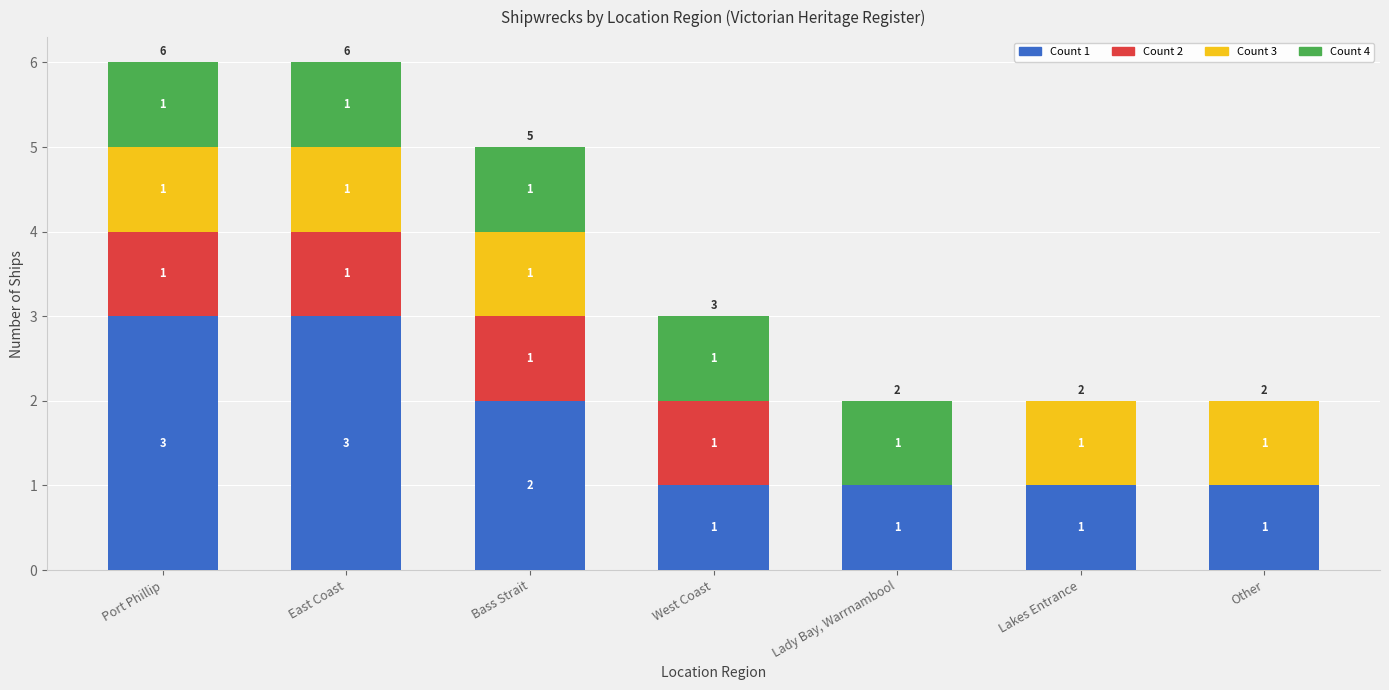

What is the approximate value of Count 1 at West Coast?

1